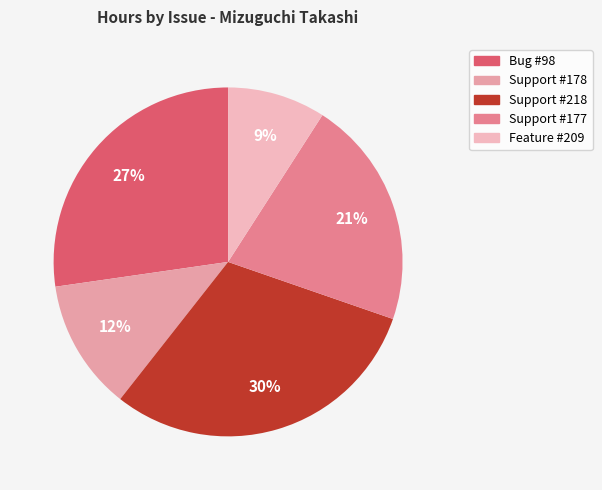

To the nearest percent, what is the difference between the largest and smallest slice percentages?

21%